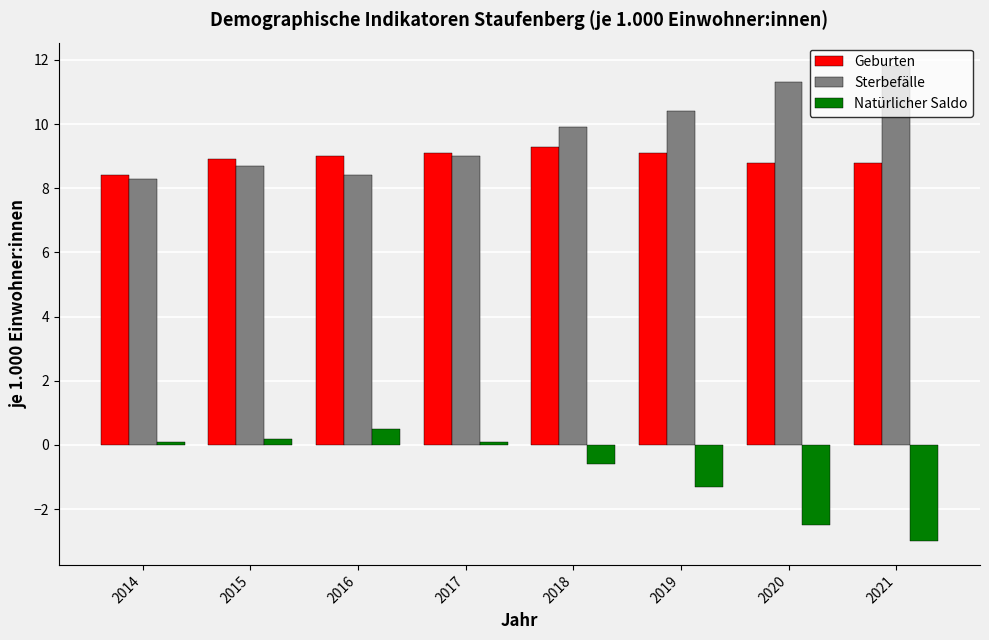

The Natürlicher Saldo series shows -1.8 at 2019. True or false?

False